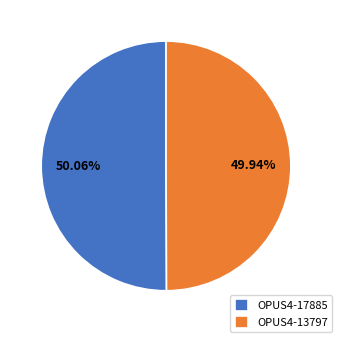

Approximately how many times larger is the value at OPUS4-17885 compared to OPUS4-13797?

1.0